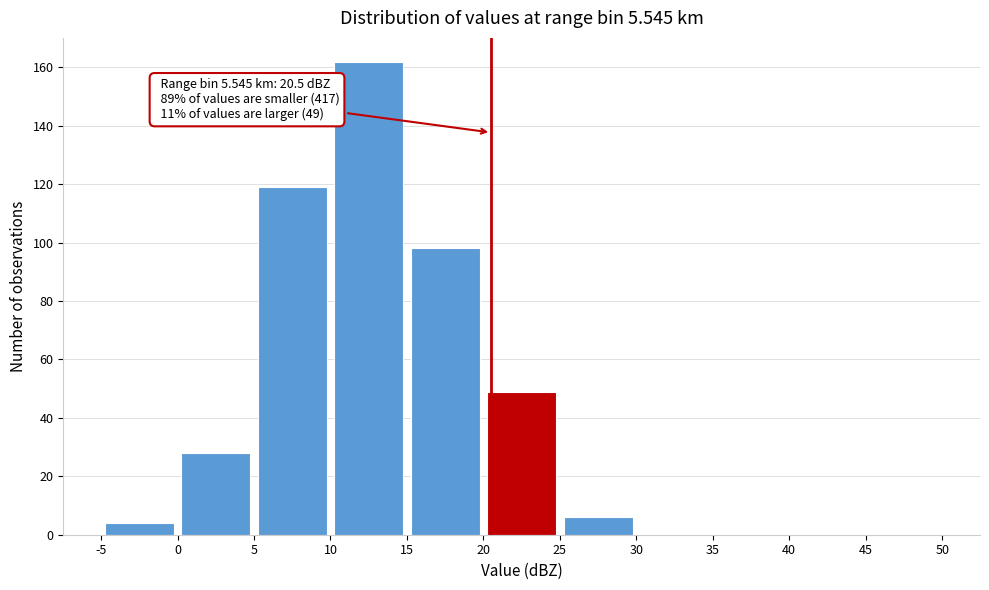

Which range on the x-axis has the tallest bar?

10 to 15